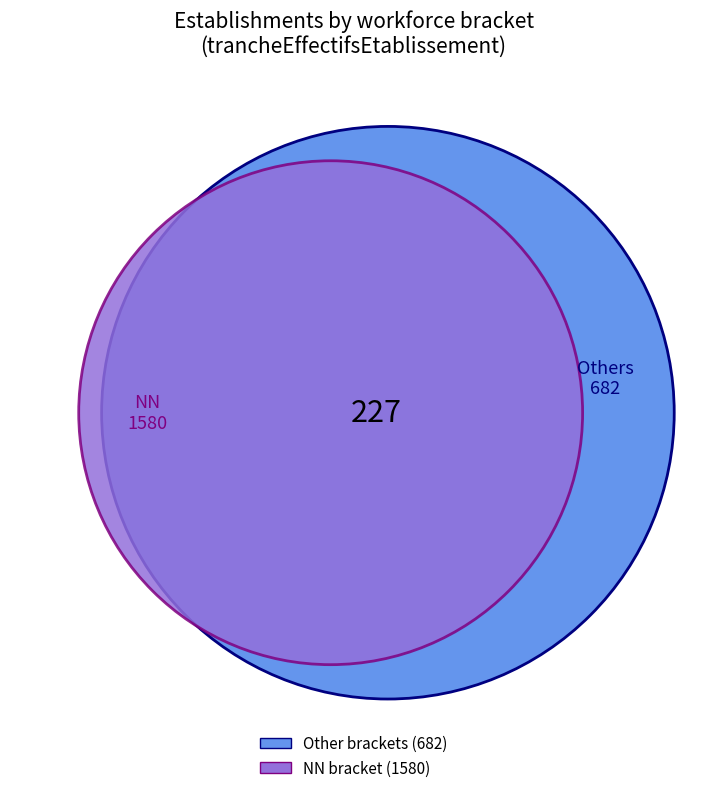

What is the largest slice in the pie chart?

NN